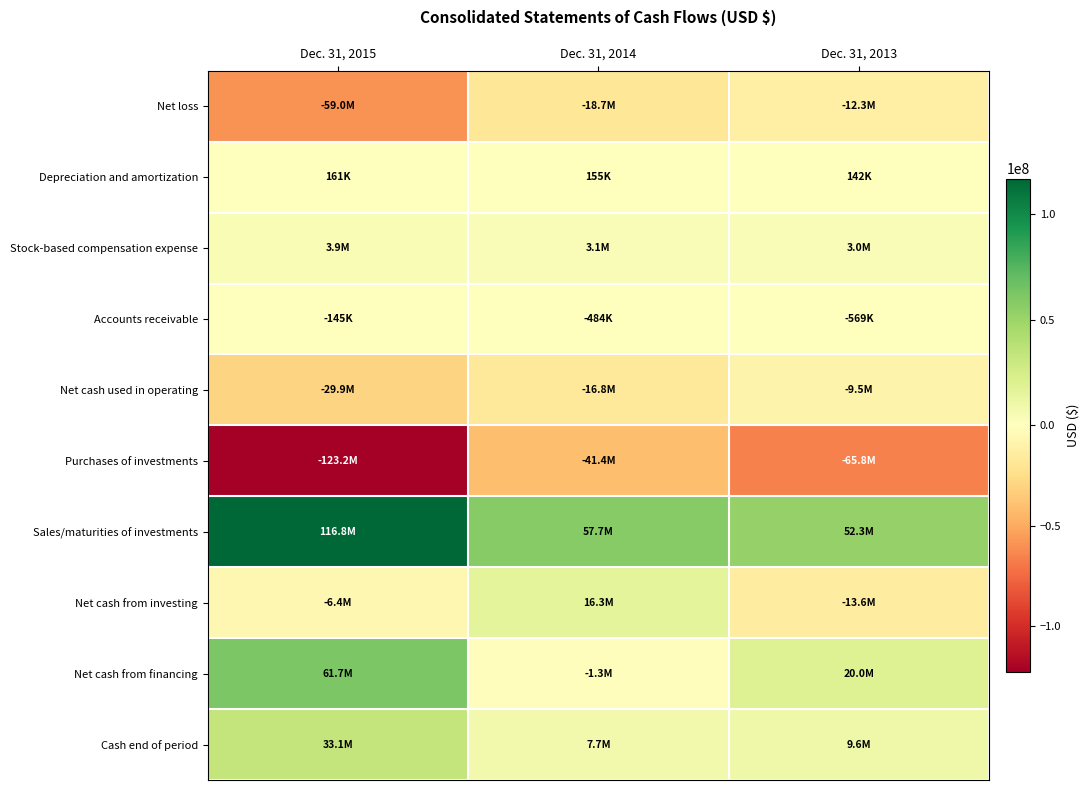

Reading left to right, list all the values displayed in this chart.

Net loss: Dec. 31, 2015=-58981030	Dec. 31, 2014=-18728734	Dec. 31, 2013=-12322012
Depreciation and amortization: Dec. 31, 2015=160812	Dec. 31, 2014=155083	Dec. 31, 2013=141522
Stock-based compensation expense: Dec. 31, 2015=3875246	Dec. 31, 2014=3059989	Dec. 31, 2013=3002241
Accounts receivable: Dec. 31, 2015=-145036	Dec. 31, 2014=-483807	Dec. 31, 2013=-569124
Net cash used in operating: Dec. 31, 2015=-29890790	Dec. 31, 2014=-16812744	Dec. 31, 2013=-9539577
Purchases of investments: Dec. 31, 2015=-123240492	Dec. 31, 2014=-41399246	Dec. 31, 2013=-65827658
Sales/maturities of investments: Dec. 31, 2015=116822492	Dec. 31, 2014=57748851	Dec. 31, 2013=52349212
Net cash from investing: Dec. 31, 2015=-6428322	Dec. 31, 2014=16273023	Dec. 31, 2013=-13617537
Net cash from financing: Dec. 31, 2015=61662866	Dec. 31, 2014=-1304355	Dec. 31, 2013=20000892
Cash end of period: Dec. 31, 2015=33091165	Dec. 31, 2014=7747411	Dec. 31, 2013=9591487